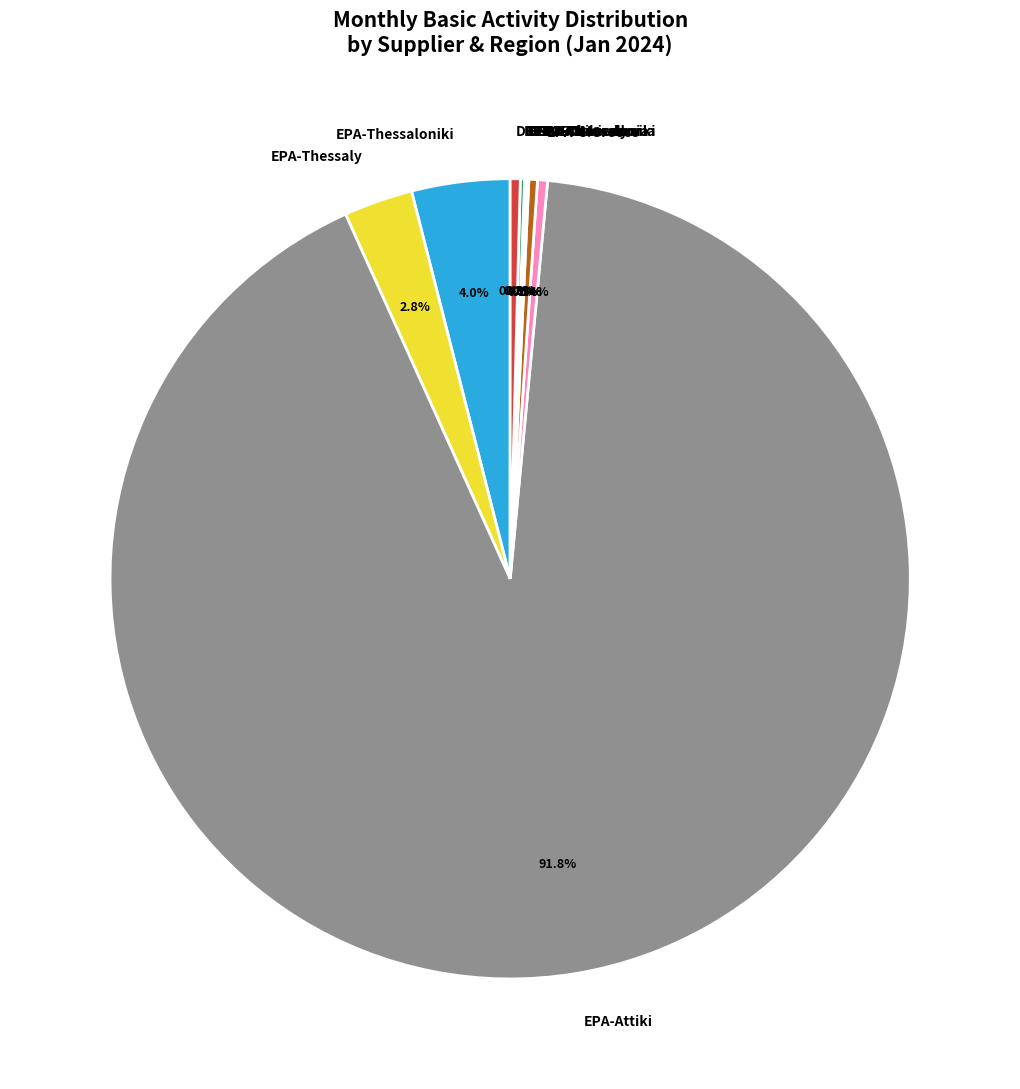

Which slice represents more than half of the pie?

EPA-Attiki